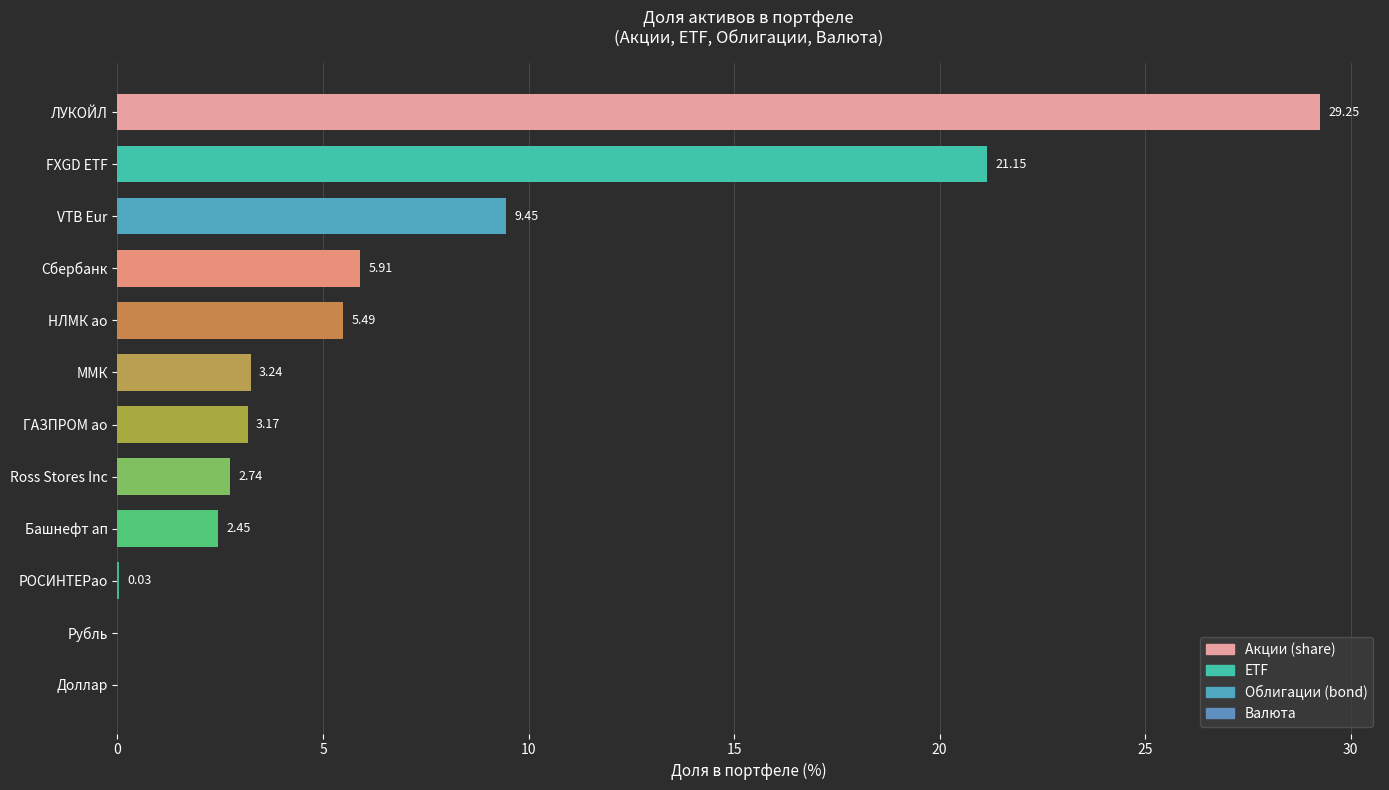

Which has a higher value, ГАЗПРОМ ао or Рубль?

ГАЗПРОМ ао